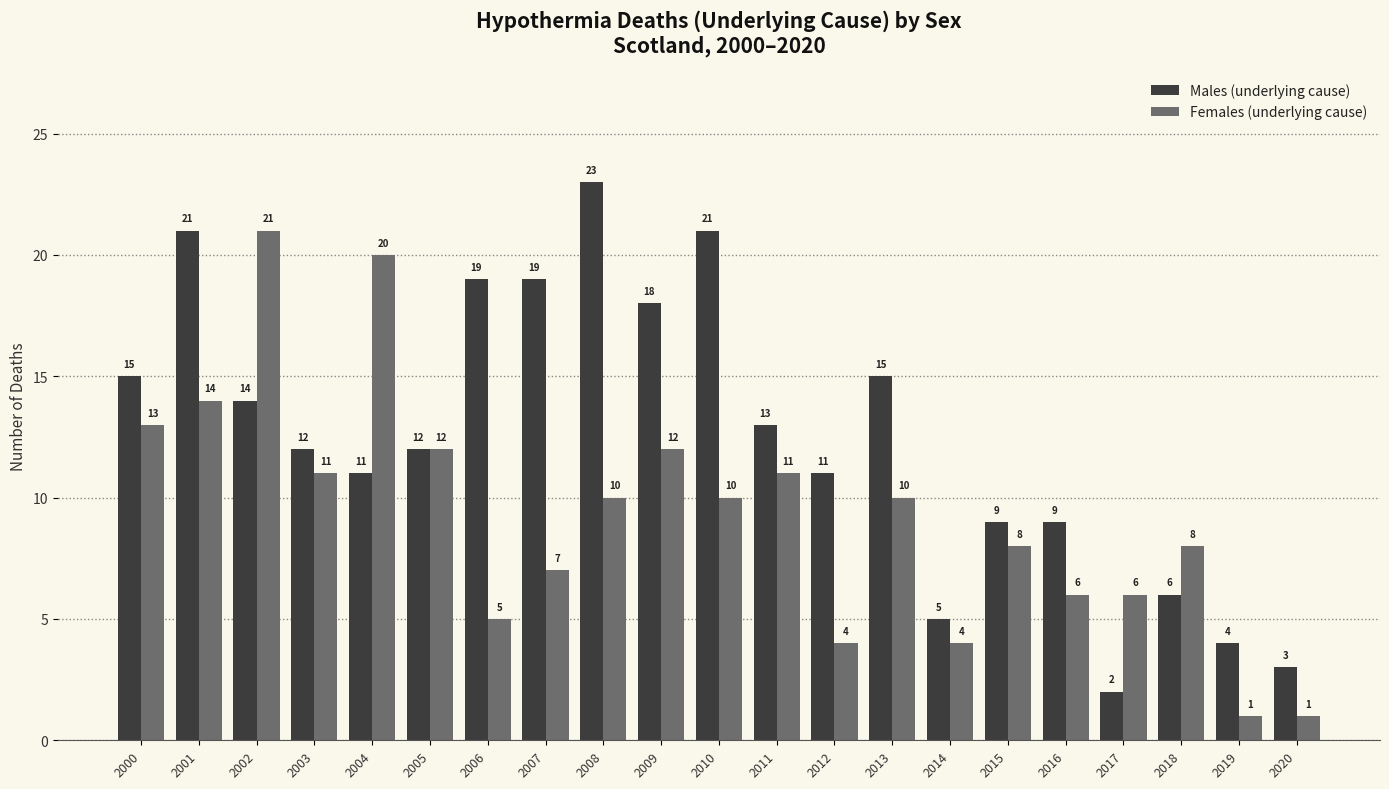

What is the spread (max minus min) of values at 2000?

2